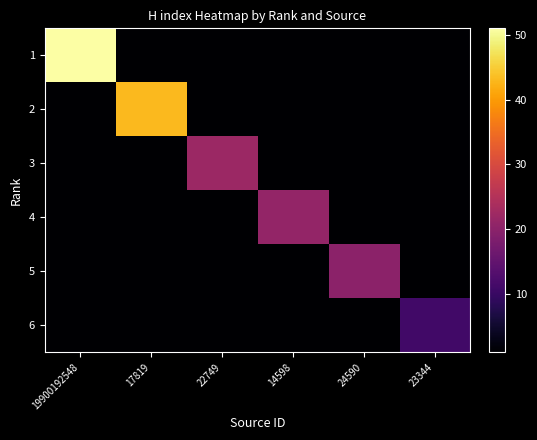

Which series has the largest total across all categories?

1